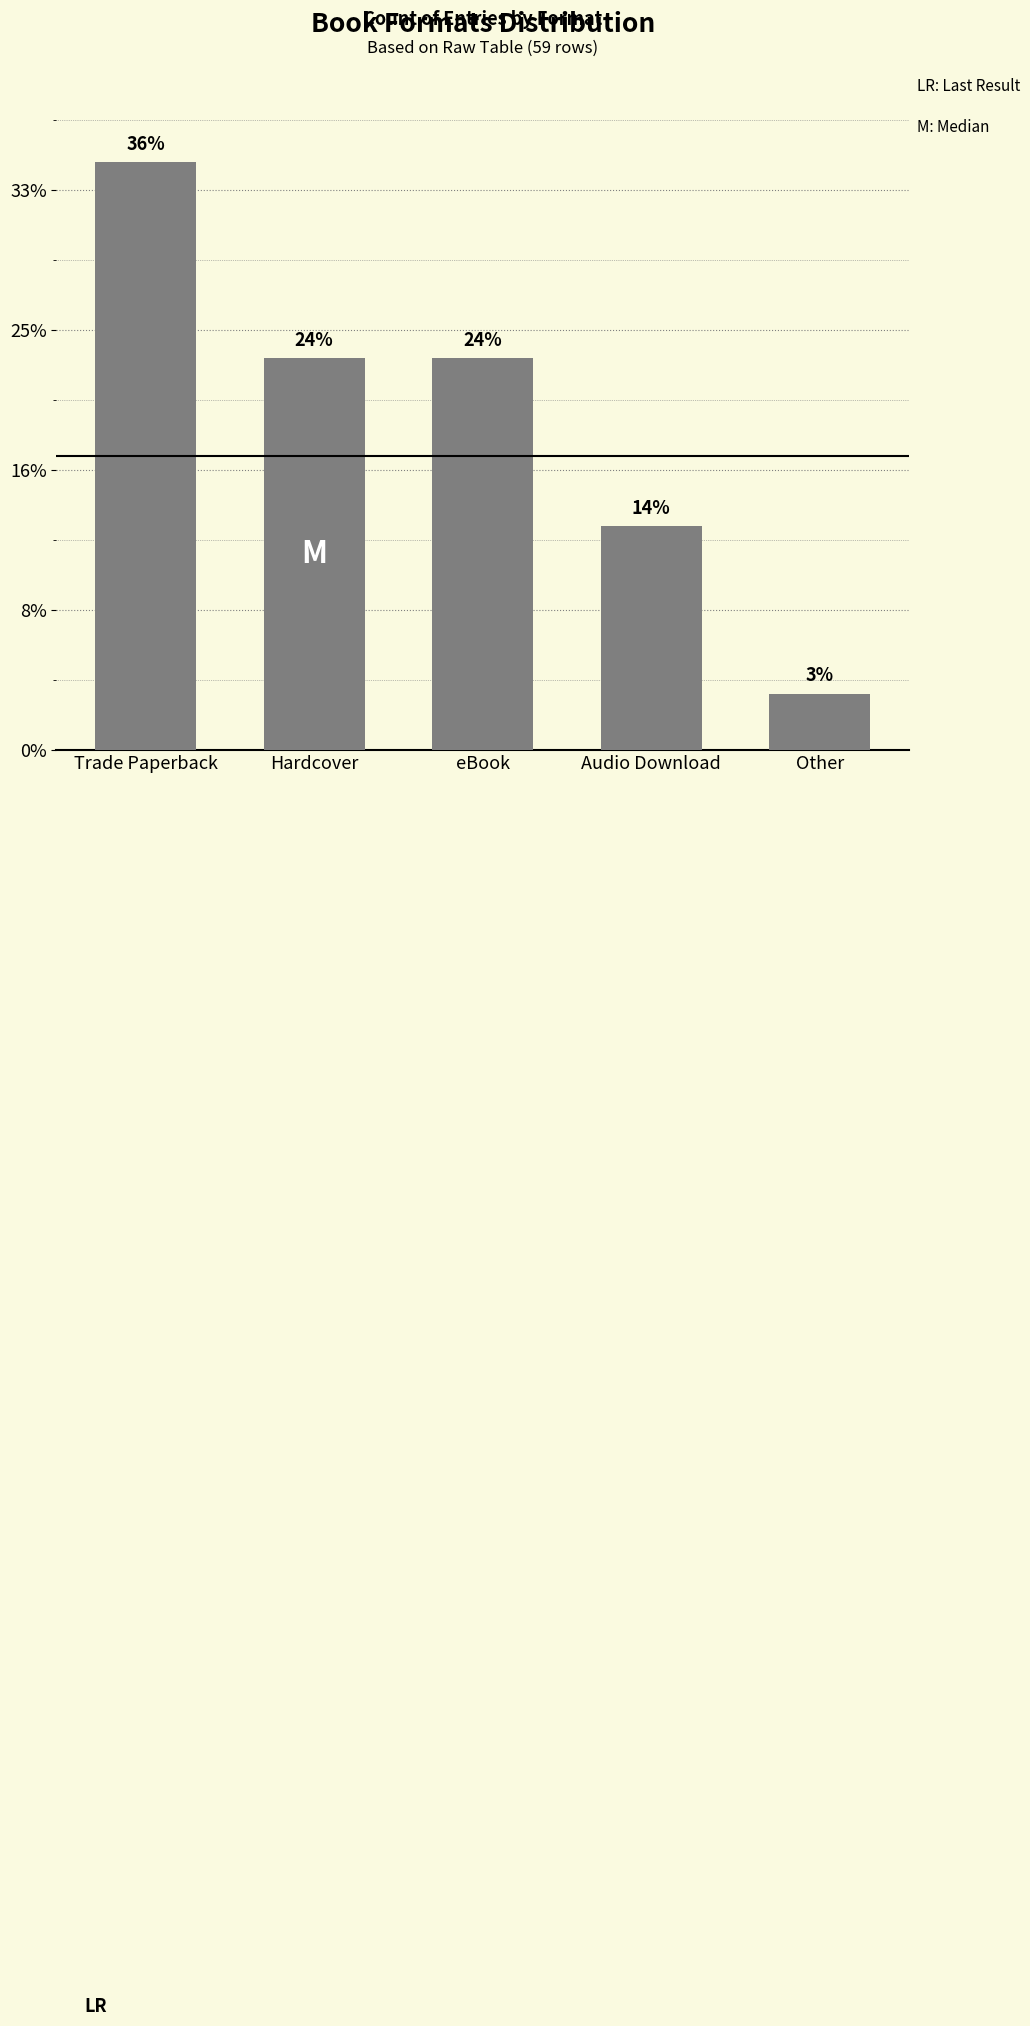

Does the chart contain any negative values?

No